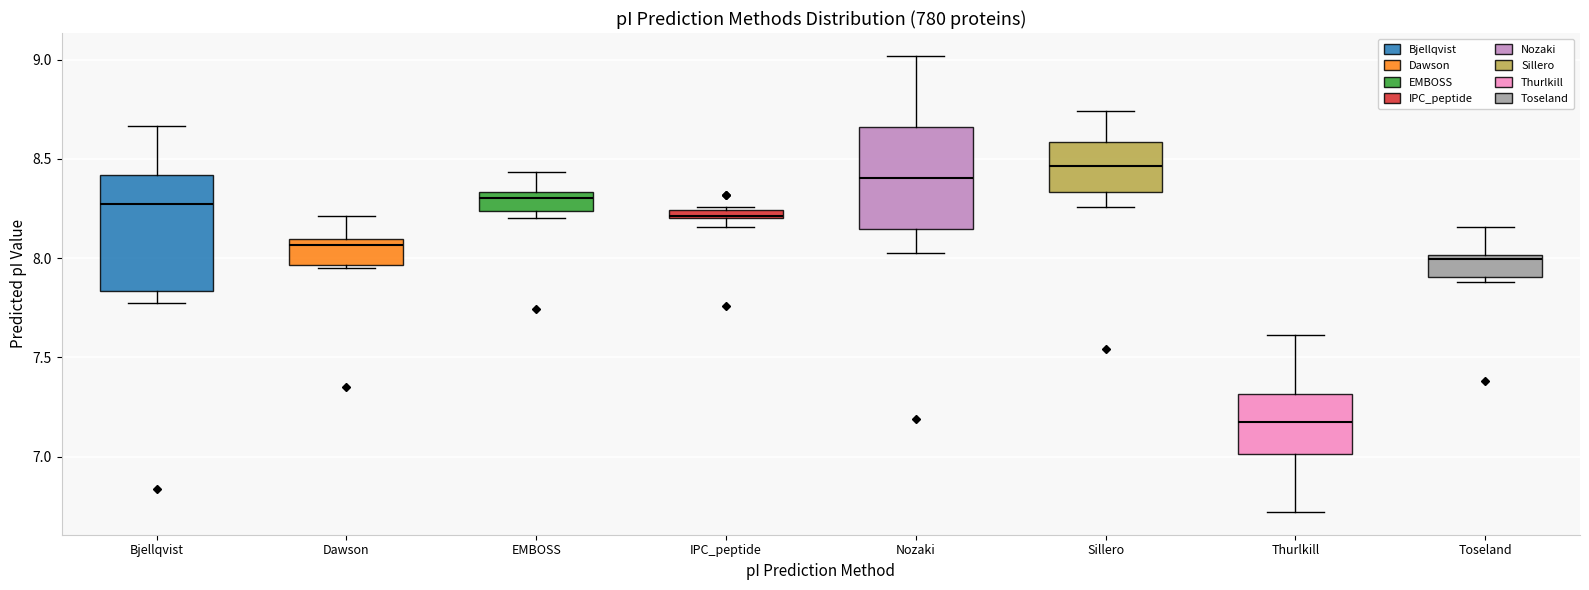

Comparing the boxes themselves (not the whiskers), which one is the tallest?

Bjellqvist